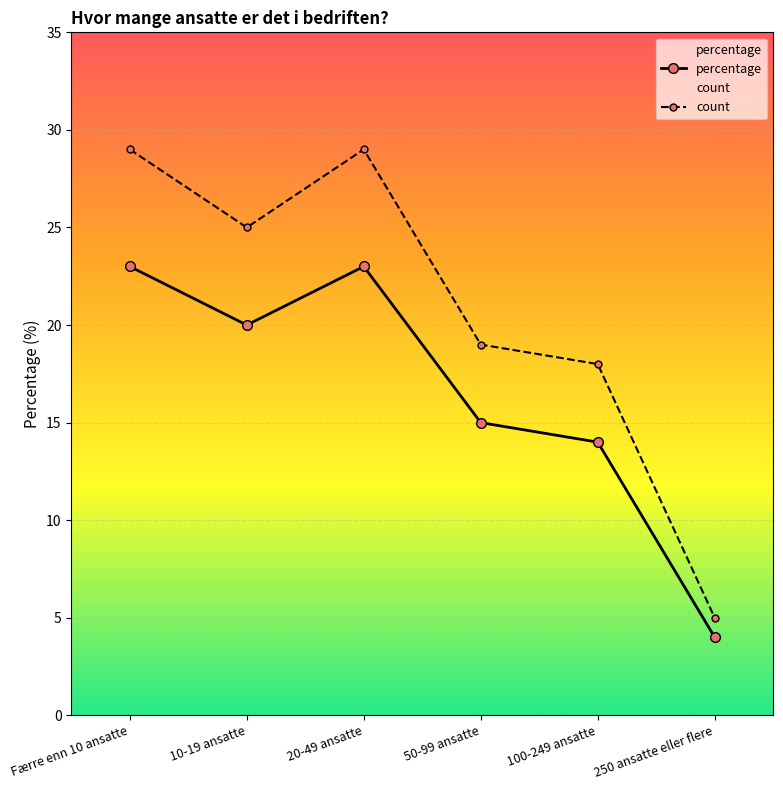

True or false: count and percentage cross at least once.

False